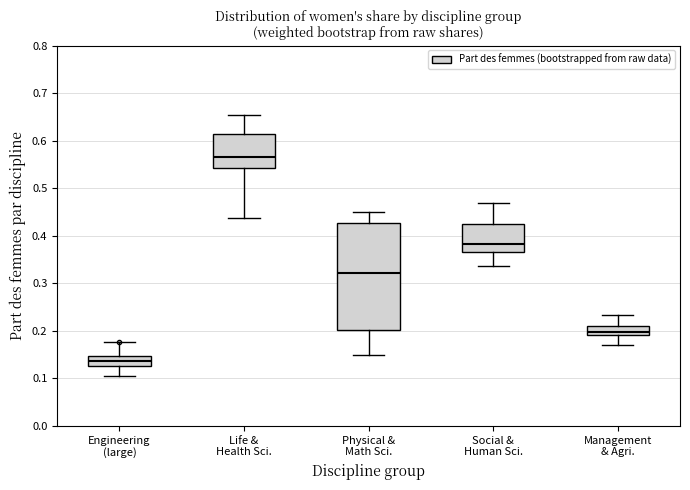

Where does the upper whisker of the box for Management & Agri. end on the y-axis? The values are not printed on the chart, so give them approximately, as read against the axis.

0.23